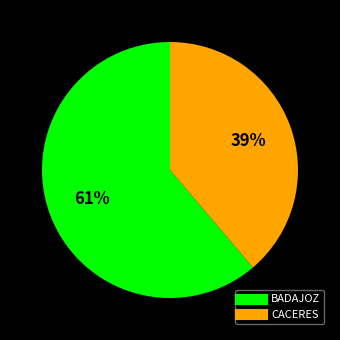

To the nearest percent, what portion does CACERES represent?

39%